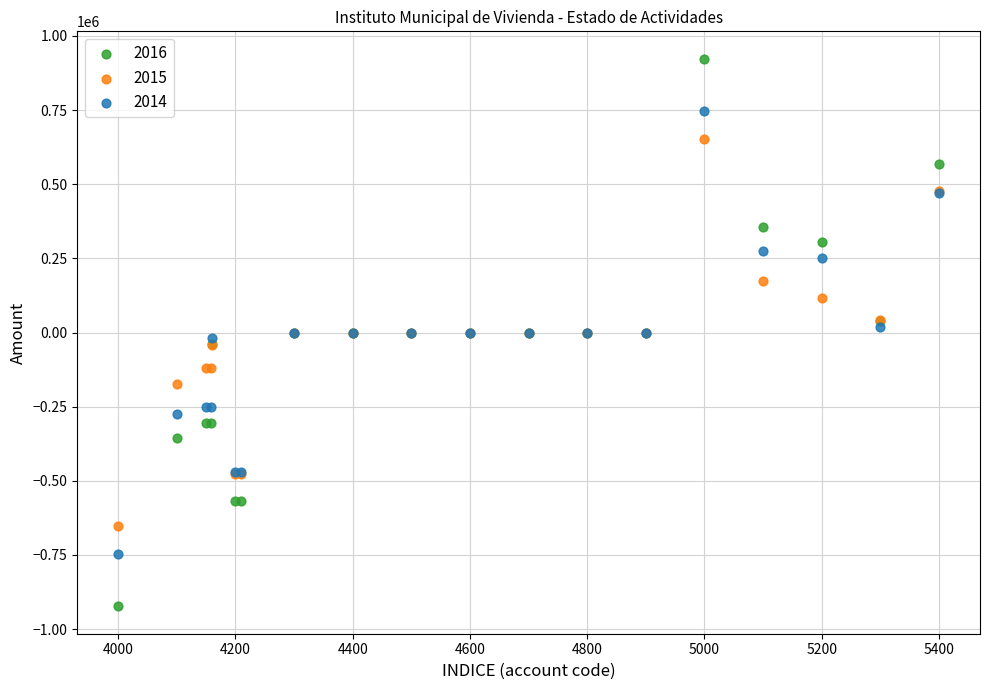

What is the X range (max minus min) for the scatter plot?

1400.0